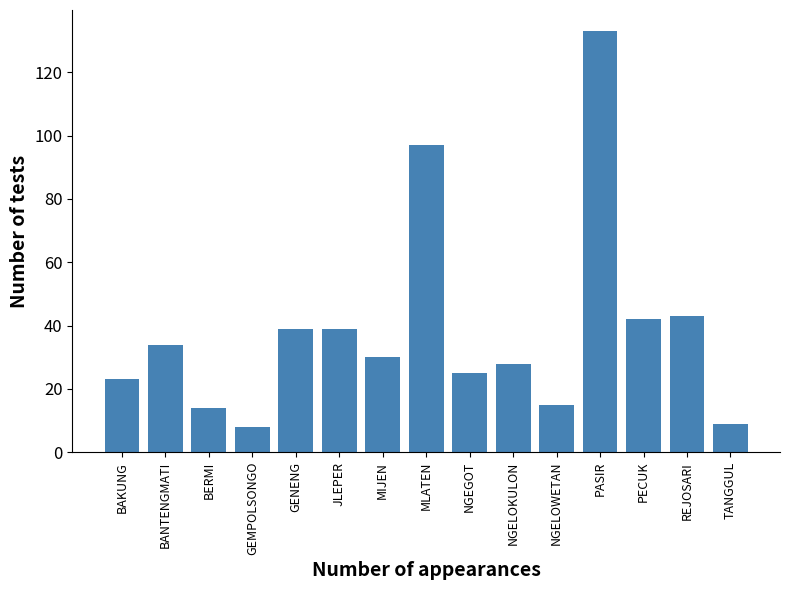

Between BAKUNG and GEMPOLSONGO, which is larger?

BAKUNG